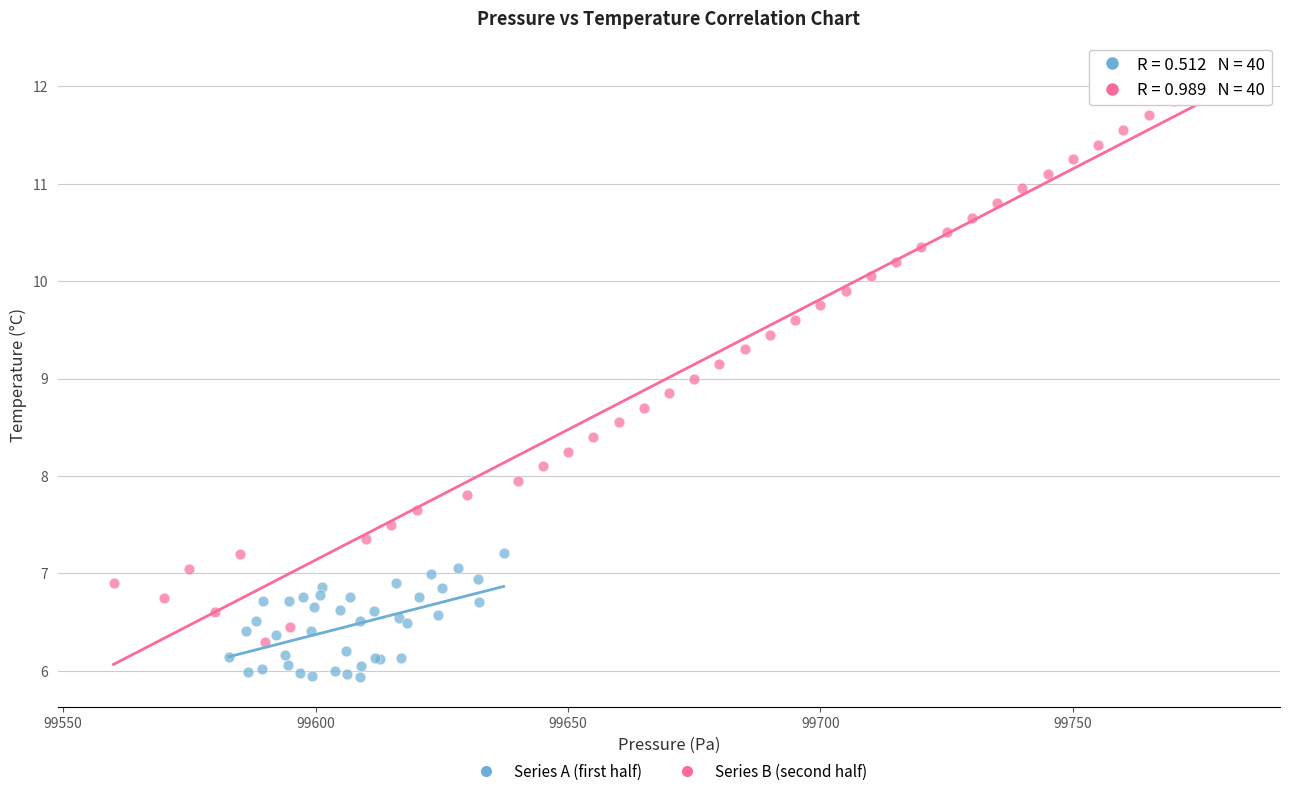

Which series contains the lowest Y value?

Series A (first half)